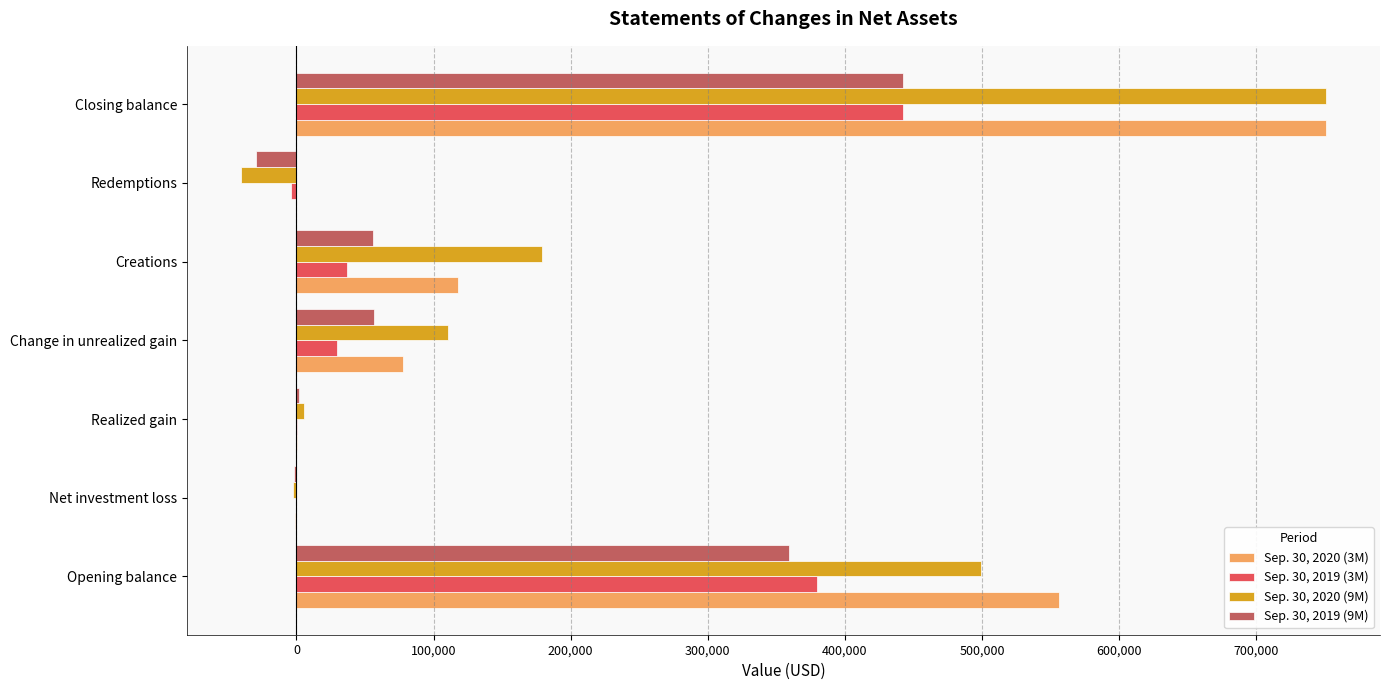

Is the value of Sep. 30, 2020 (3M) at Realized gain greater than the value of Sep. 30, 2019 (3M) at Closing balance?

No